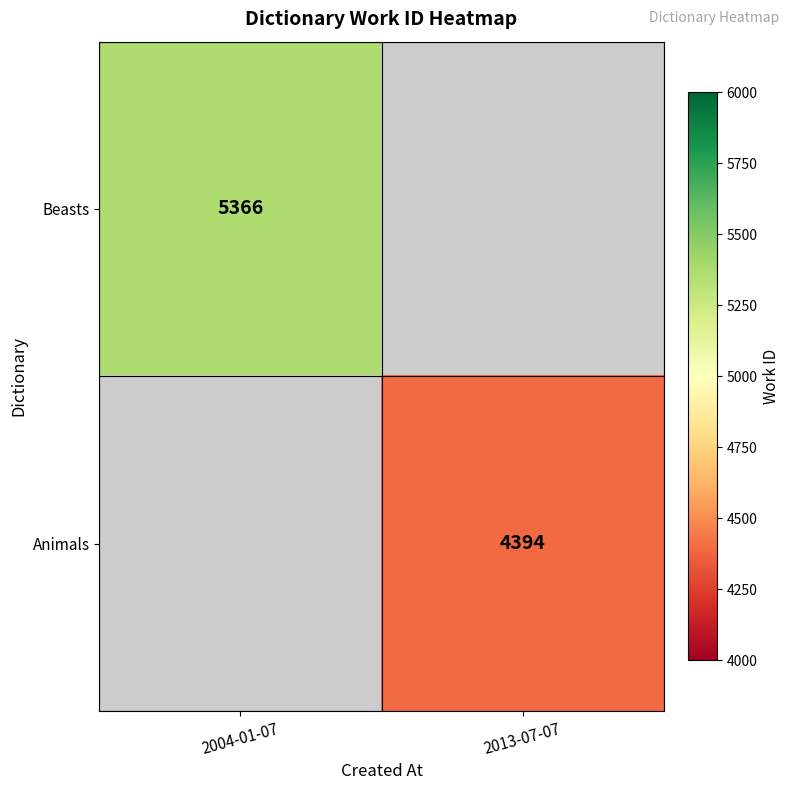

The Beasts series shows 5366 at 2004-01-07. True or false?

True